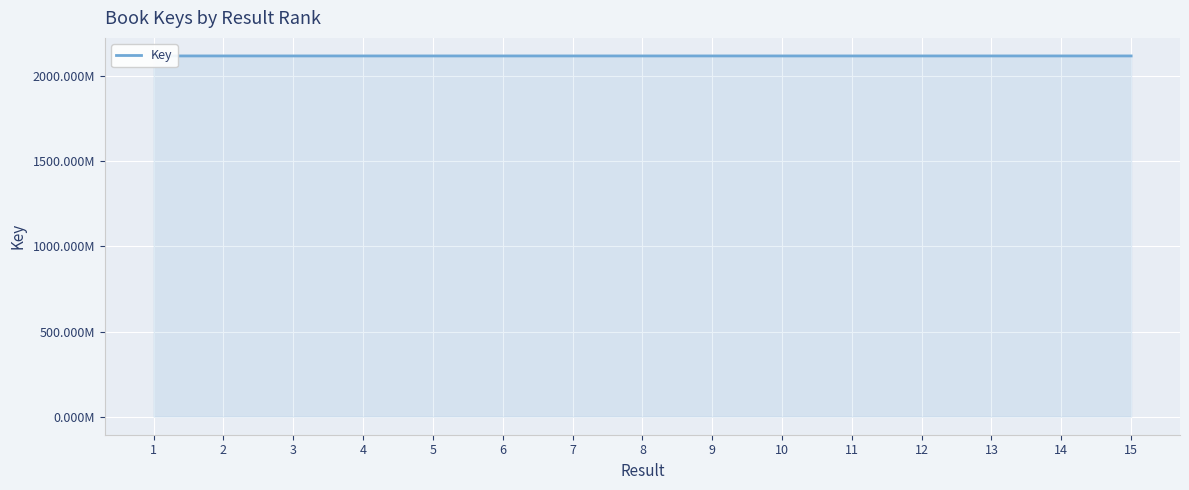

What is the change in value from 1 to 10?

-20548